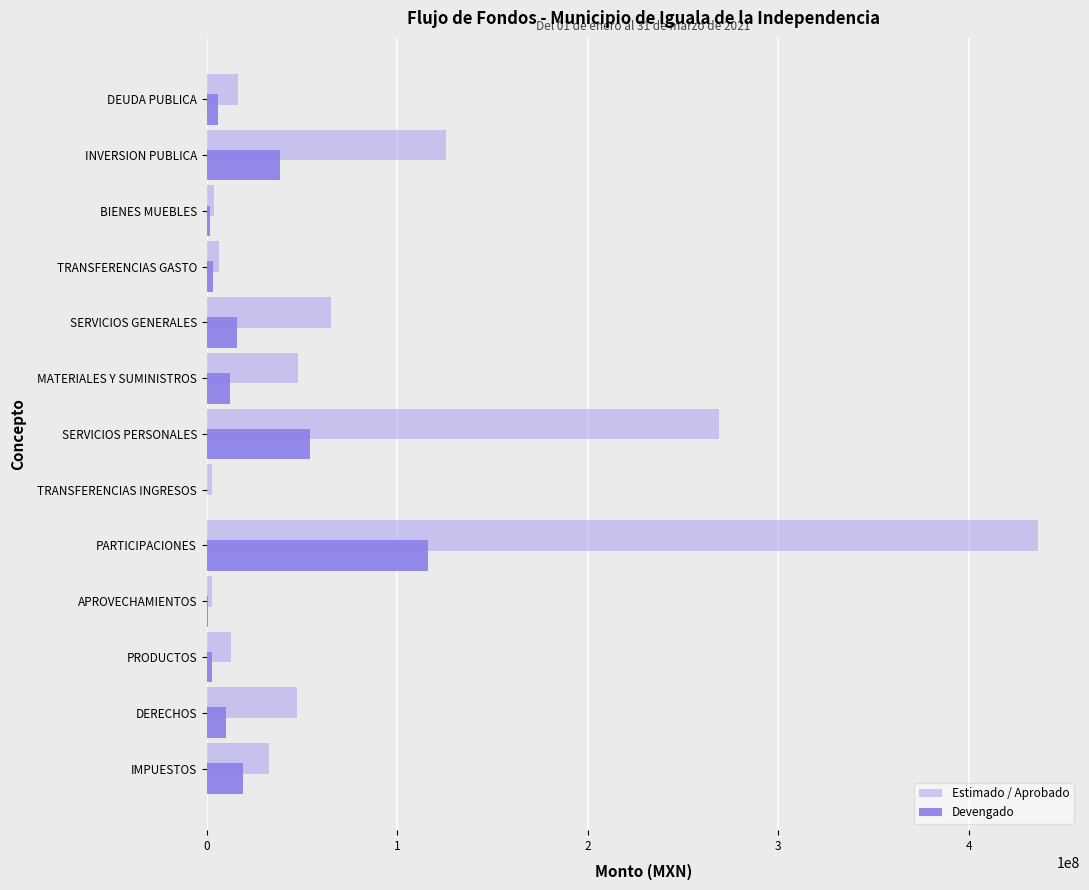

What is the sum of all Devengado values?

279589695.2